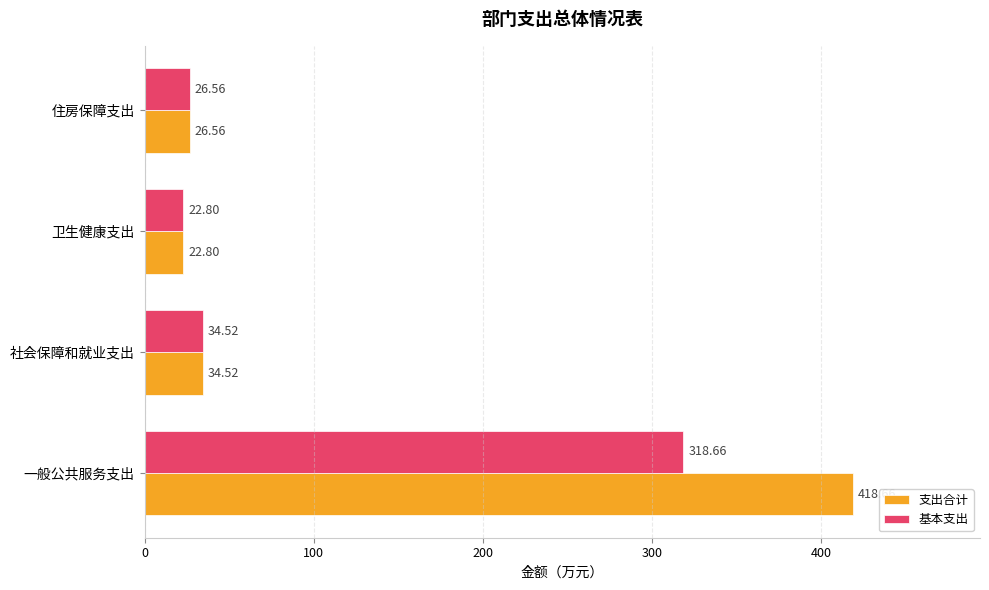

What are all the series names shown in the legend?

支出合计, 基本支出